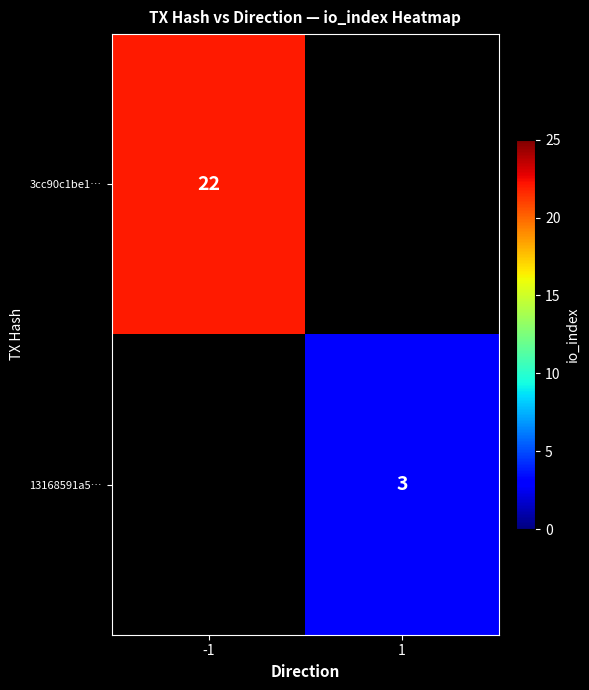

What is the minimum value shown in the chart?

3.0